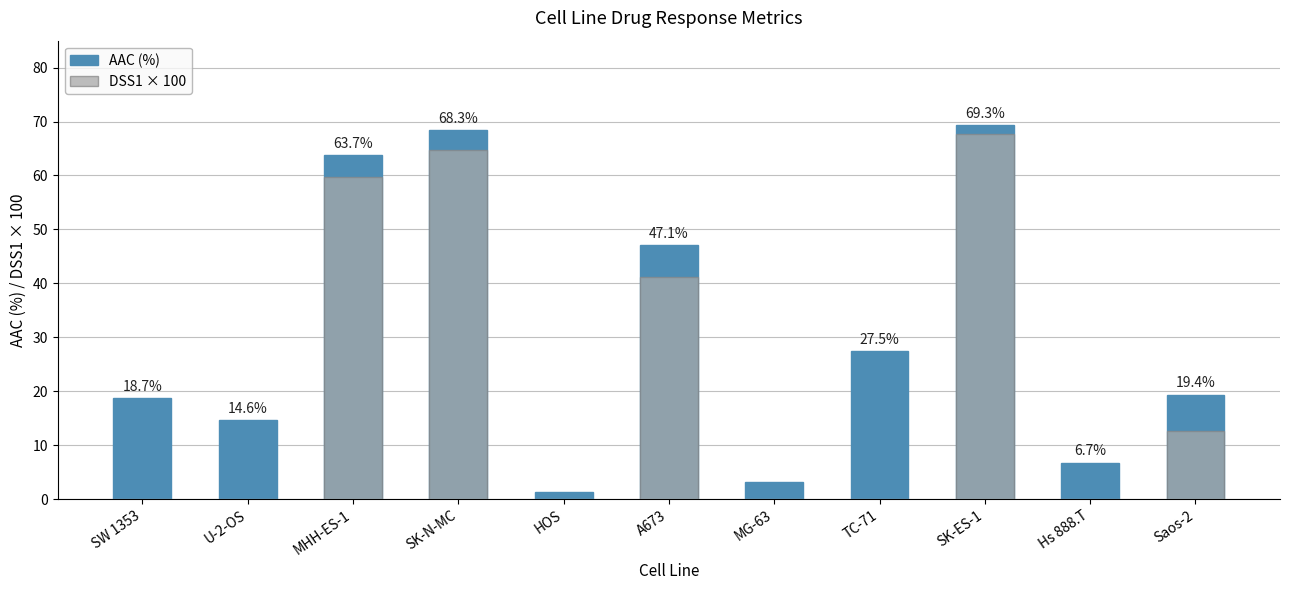

Reading right to left, extract all data points from this chart.

AAC (%): Saos-2=19.4	Hs 888.T=6.7	SK-ES-1=69.3	TC-71=27.5	MG-63=3.1	A673=47.1	HOS=1.2	SK-N-MC=68.3	MHH-ES-1=63.7	U-2-OS=14.6	SW 1353=18.7
DSS1 × 100: Saos-2=12.6	Hs 888.T=0.0	SK-ES-1=67.6	TC-71=0.0	MG-63=0.0	A673=41.2	HOS=0.0	SK-N-MC=64.8	MHH-ES-1=59.8	U-2-OS=0.0	SW 1353=0.0